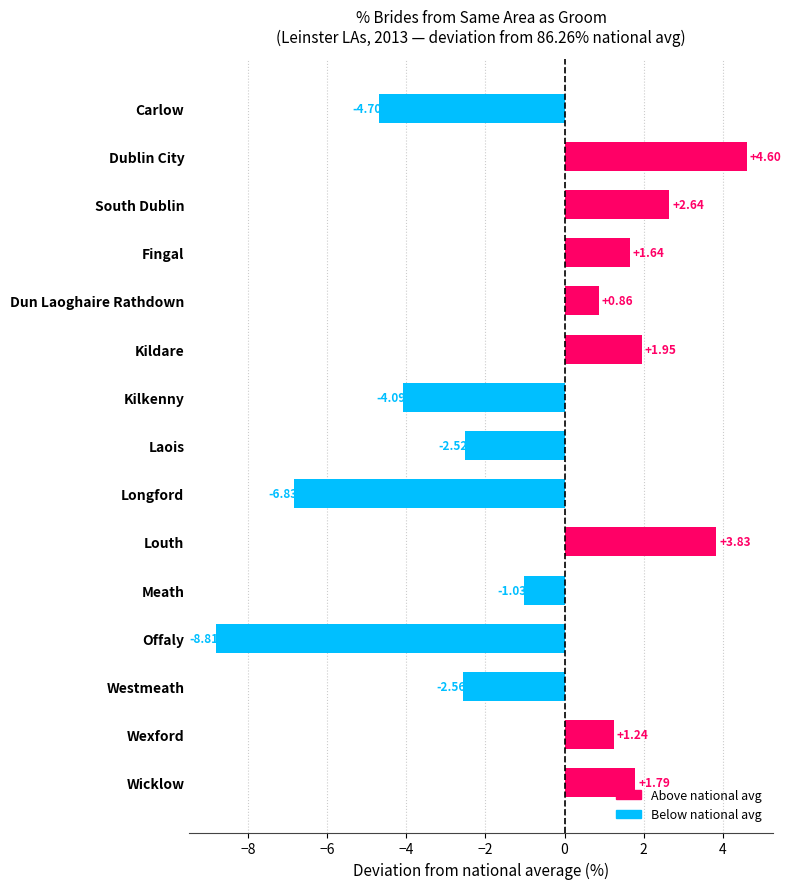

What is the greatest value displayed?

4.6